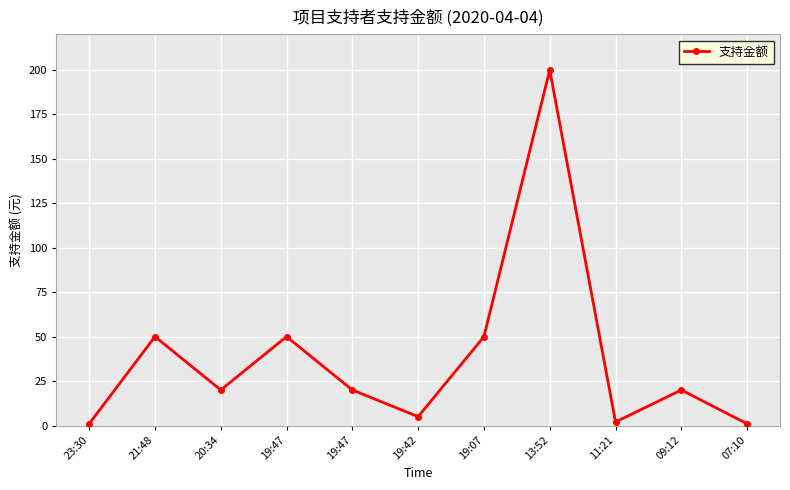

Count the number of categories in the chart.

11